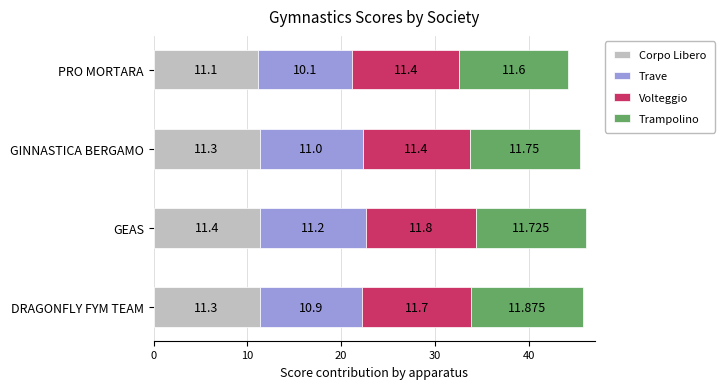

Which category has the lowest value in the Corpo Libero series?

PRO MORTARA